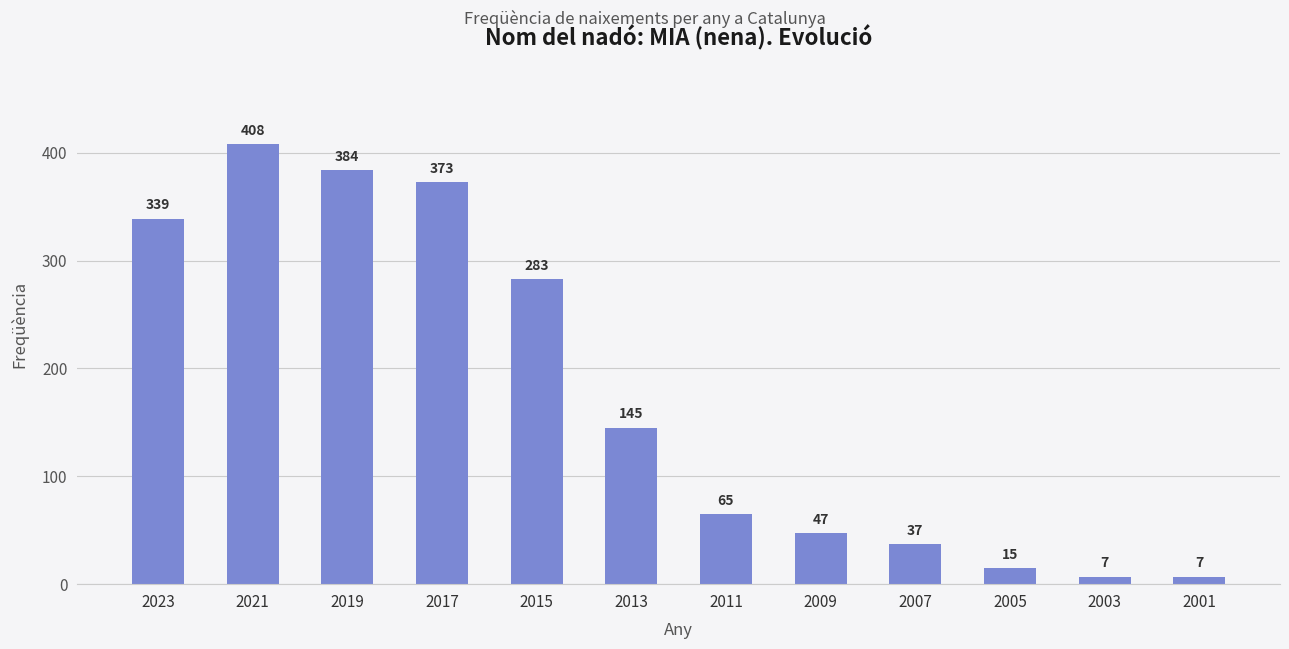

Which label corresponds to the largest value in the chart?

2021